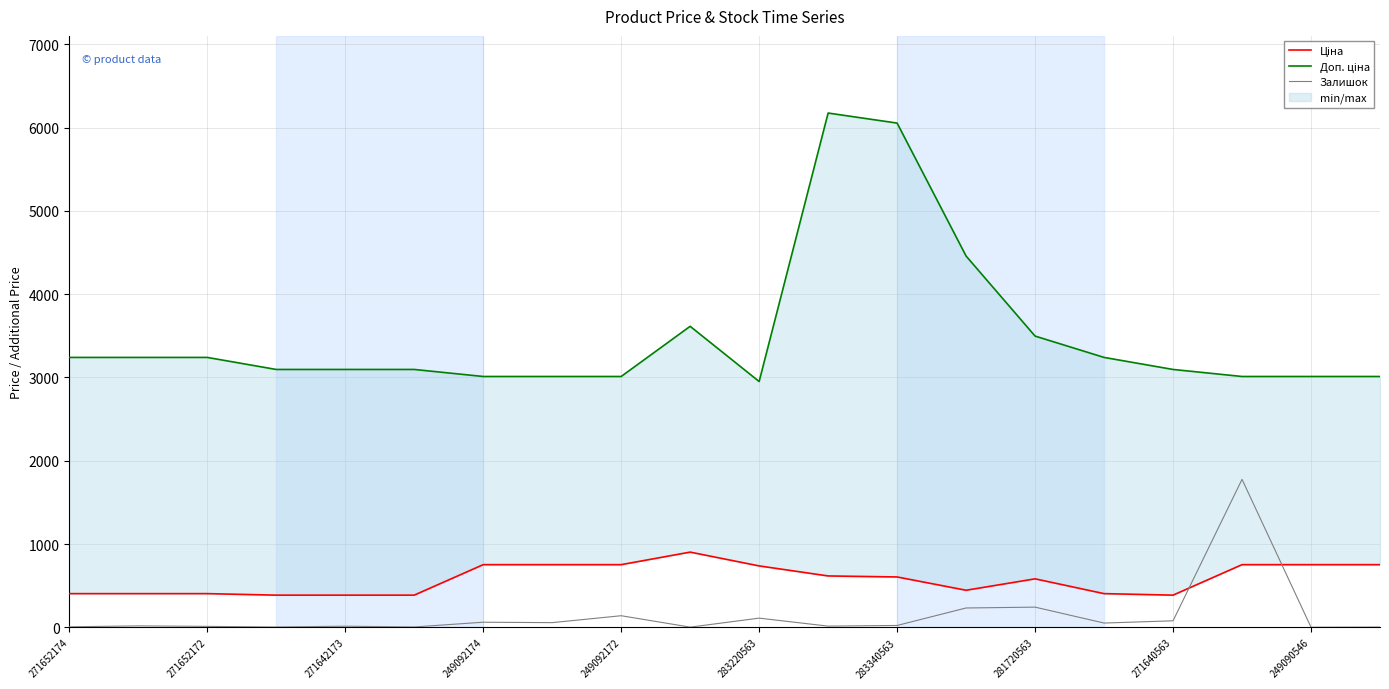

Which series has the largest range (max minus min)?

Доп. ціна